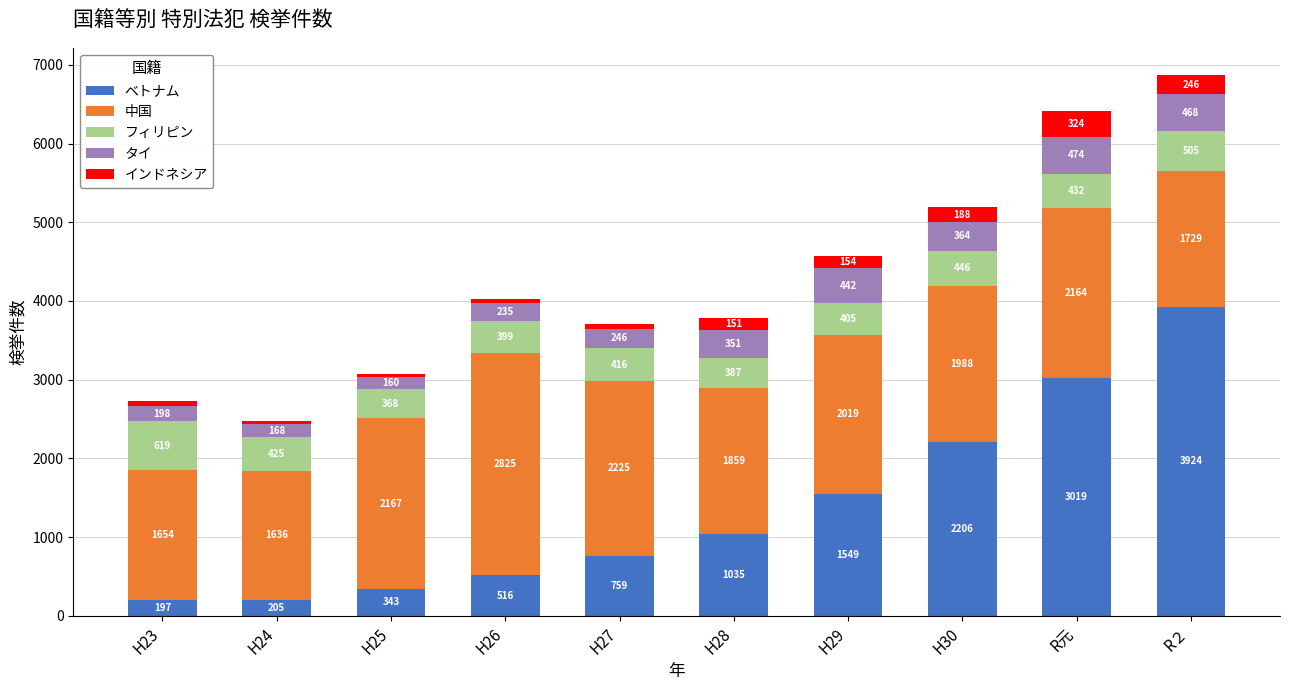

What is the lowest value of the ベトナム series?

197